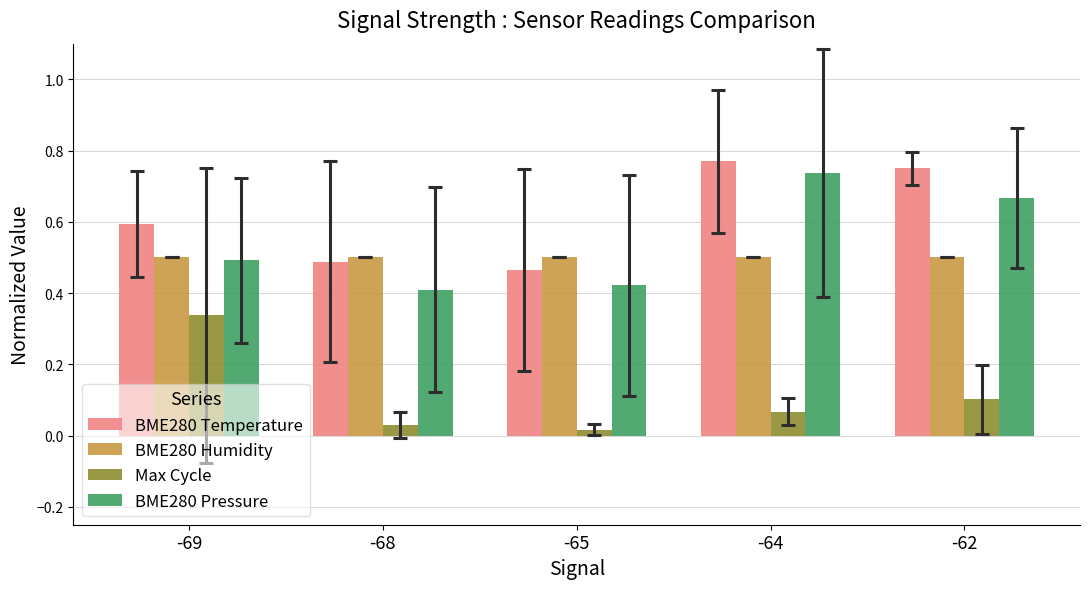

True or false: BME280 Pressure has a value of 0.1 at -69.

False